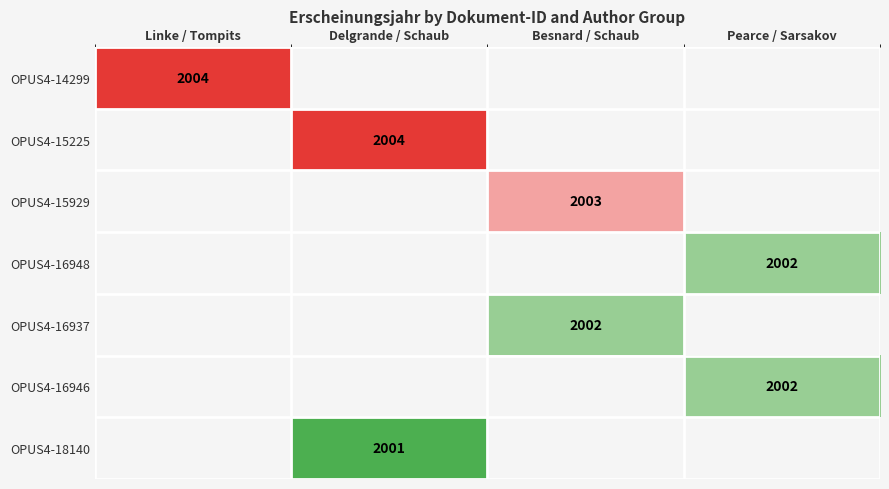

True or false: OPUS4-18140 has a value of 2001 at Delgrande / Schaub.

True